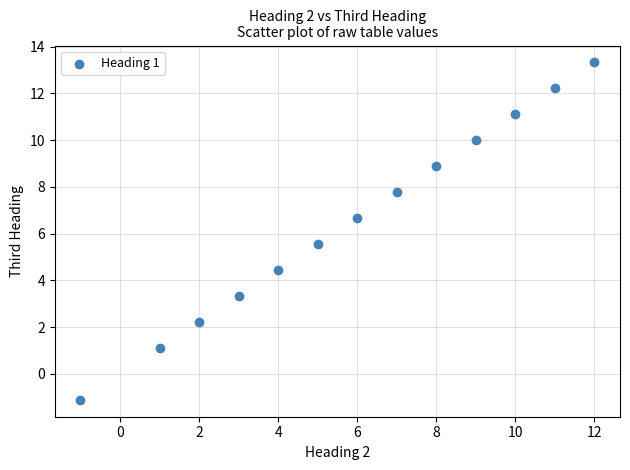

What is the range of Y values (max minus min)?

14.4